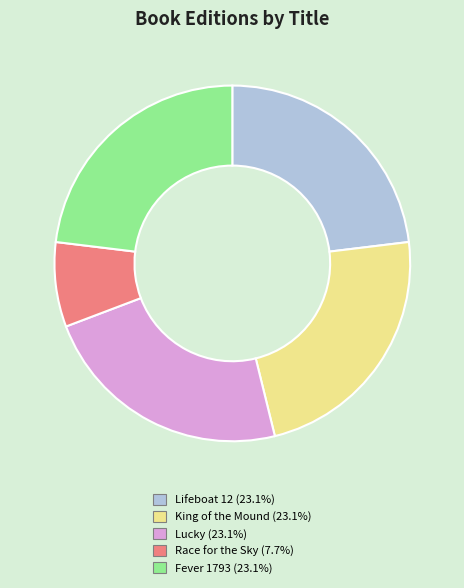

Which category has the smallest portion of the pie?

Race for the Sky